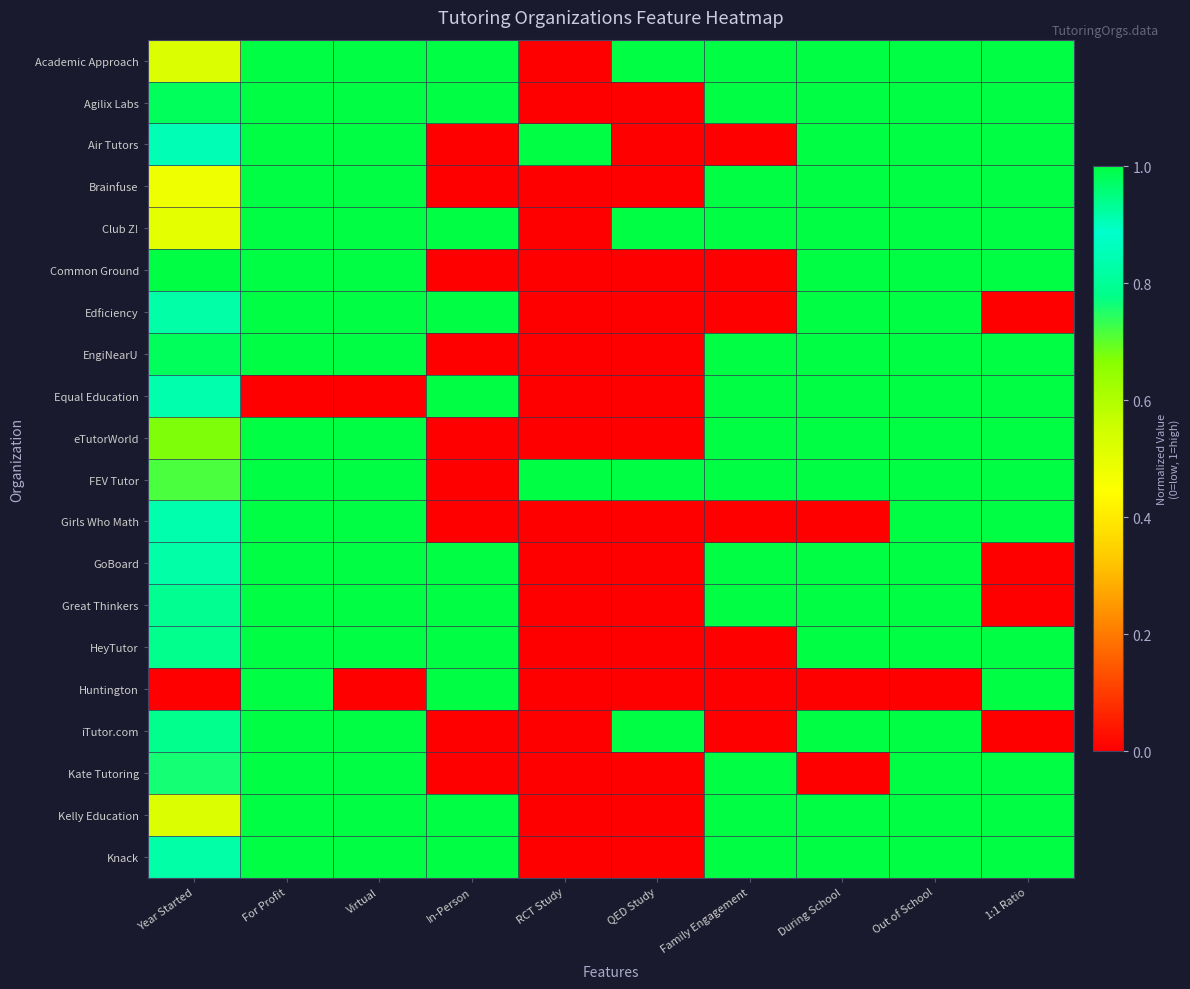

Between In-Person and Family Engagement, which is larger?

In-Person